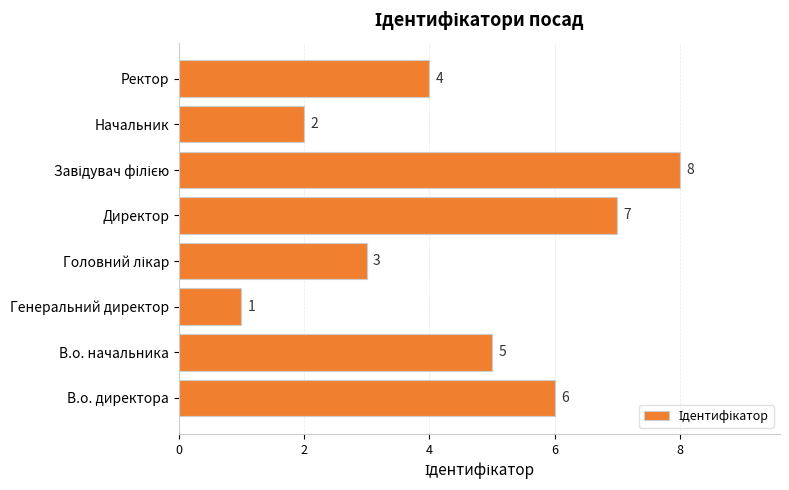

True or false: the data shows 6 at В.о. директора.

True